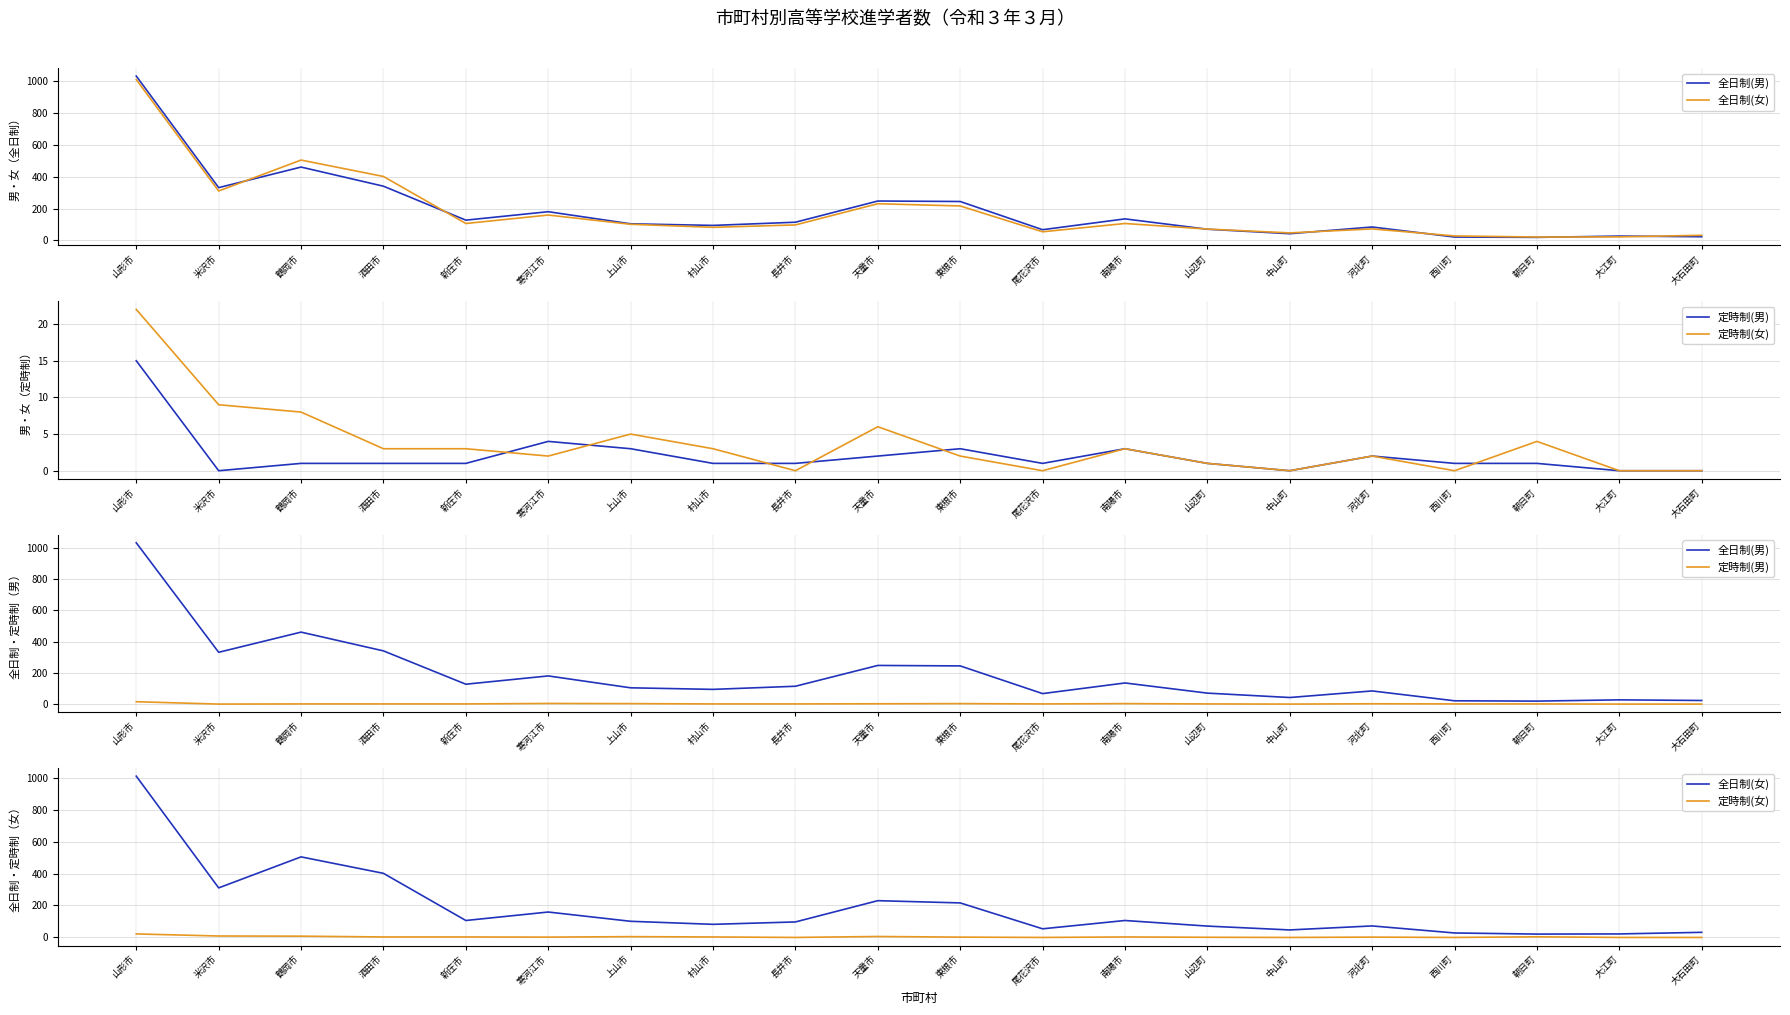

How many lines are shown in the chart?

4